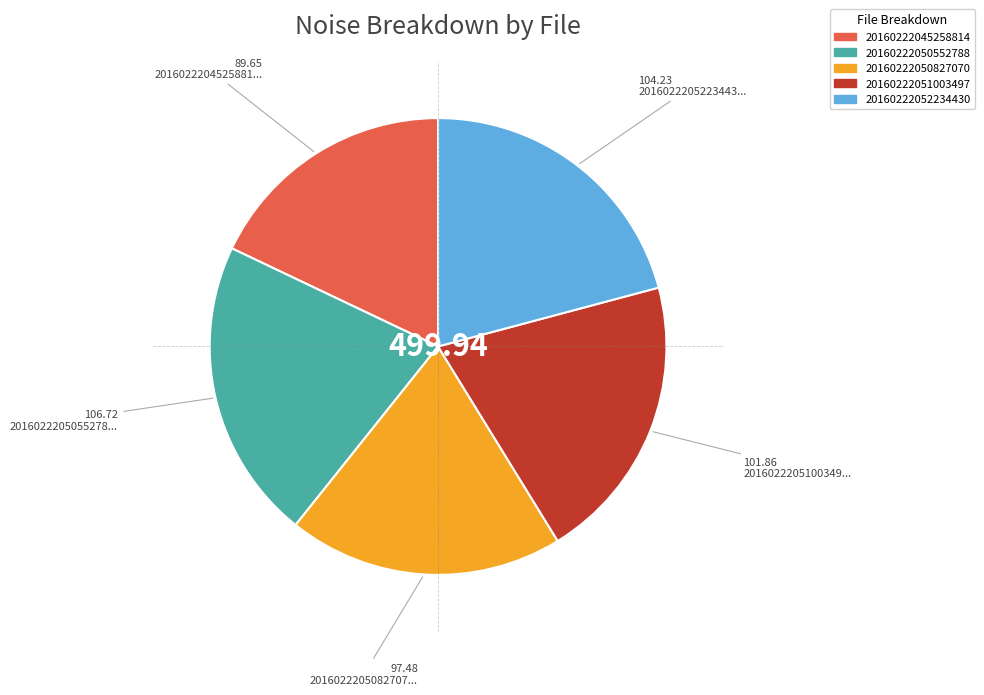

Does 20160222050827070 account for over 50% of the chart?

No